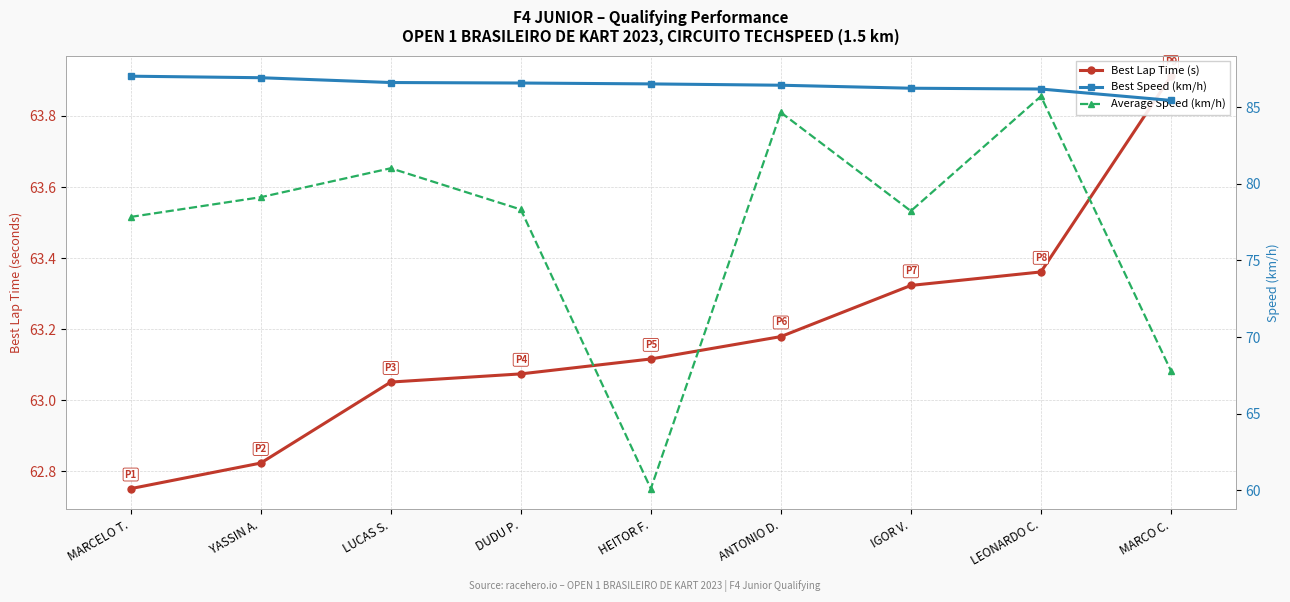

How many lines are shown in the chart?

3